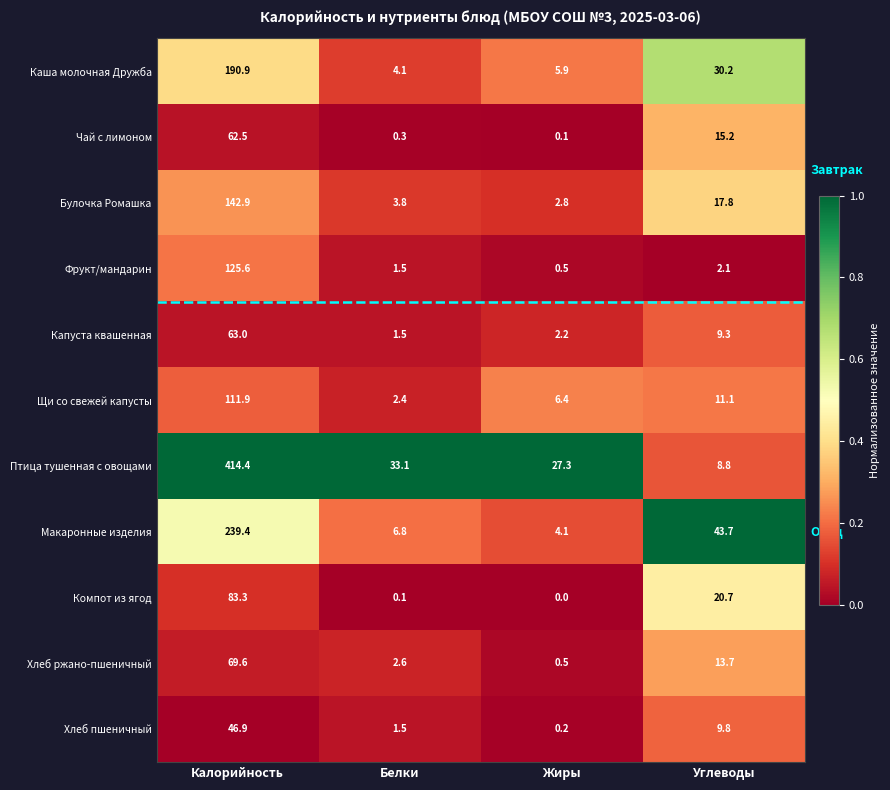

What is the greatest value displayed?

414.4